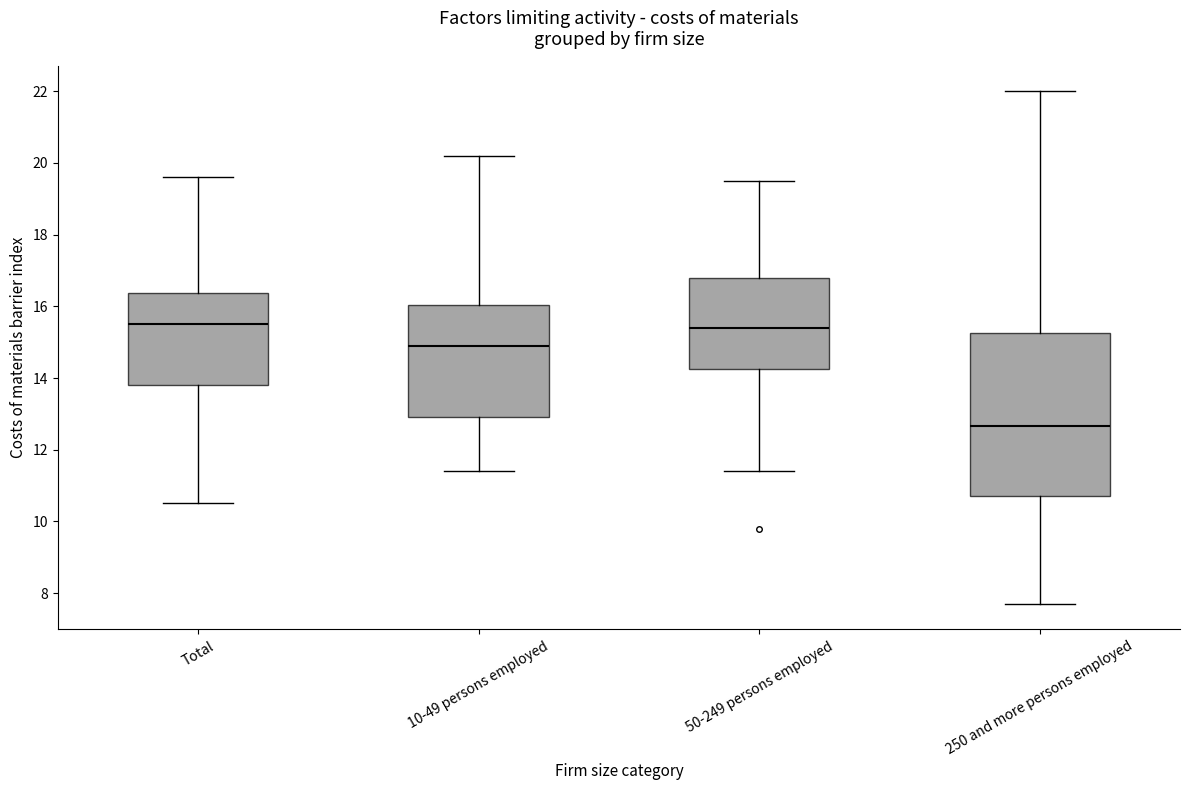

Which box is the tallest, from its lower edge to its upper edge?

250 and more persons employed